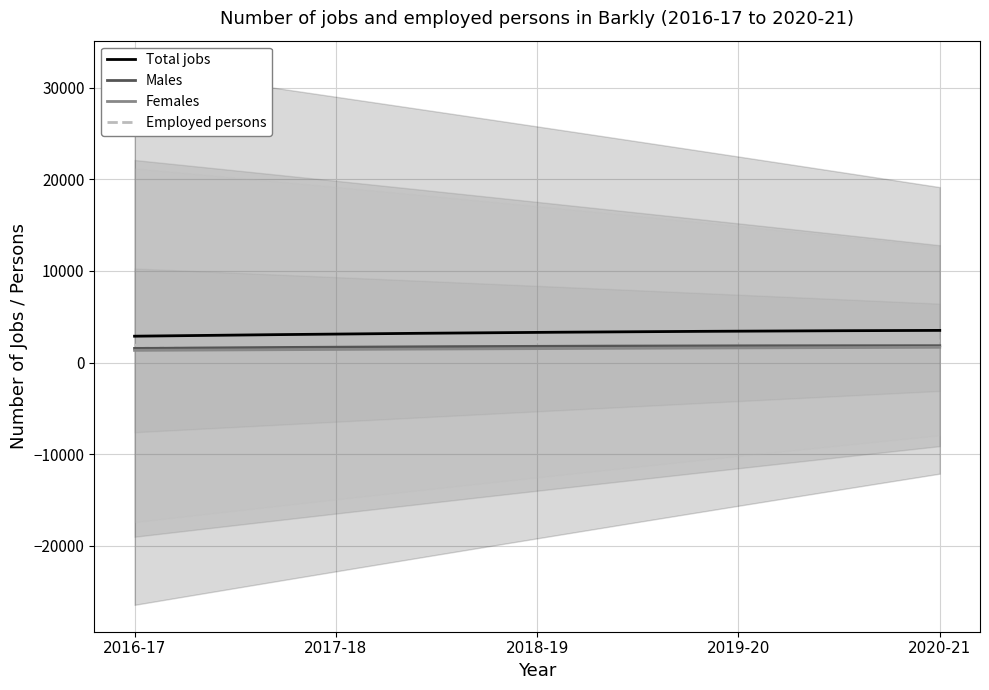

What is the difference between the second highest and minimum values in the Total jobs series?

632.0